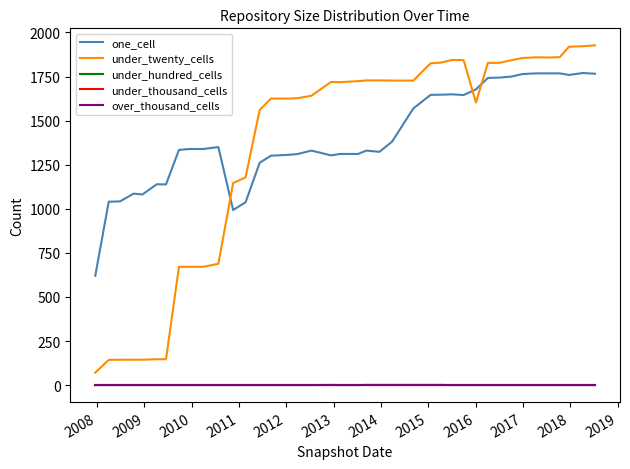

At how many categories does at least one series exceed 510?

40